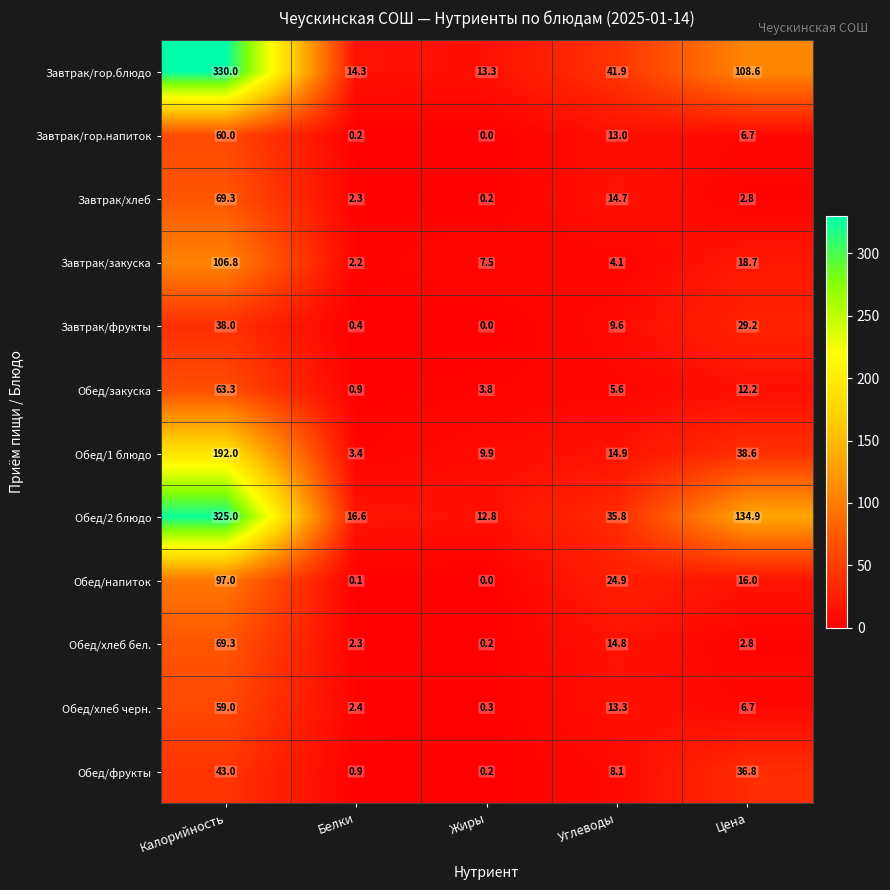

The value of Обед/напиток at Углеводы is 24.9. True or false?

True